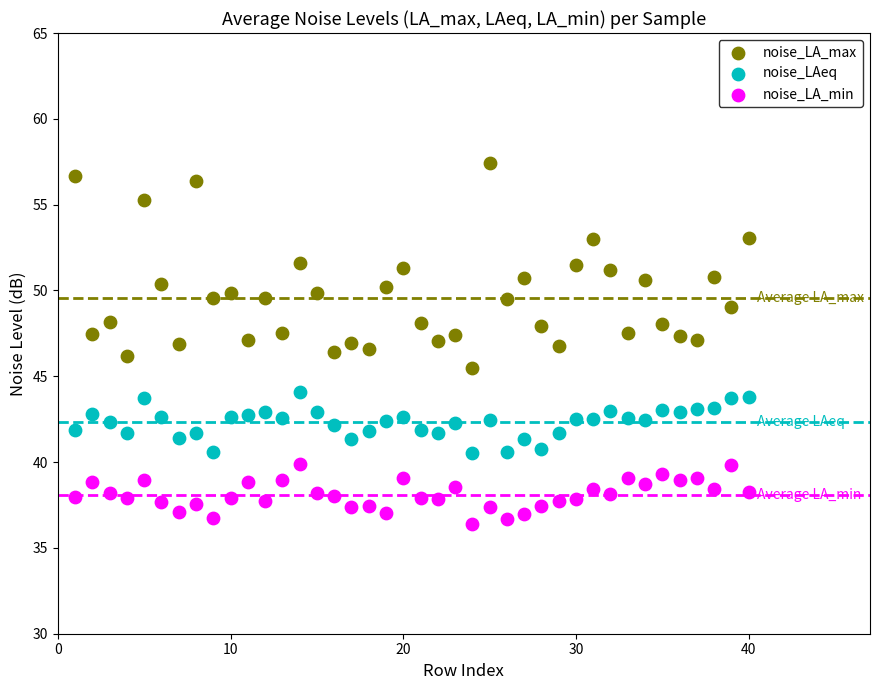

Which series reaches the maximum Y coordinate?

noise_LA_max